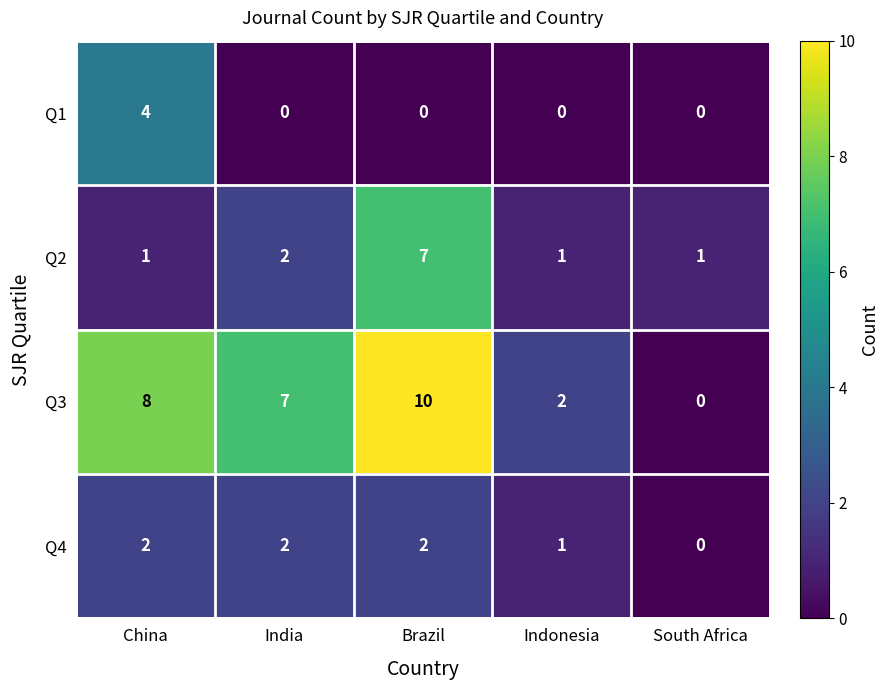

What is the total value across all series at China?

15